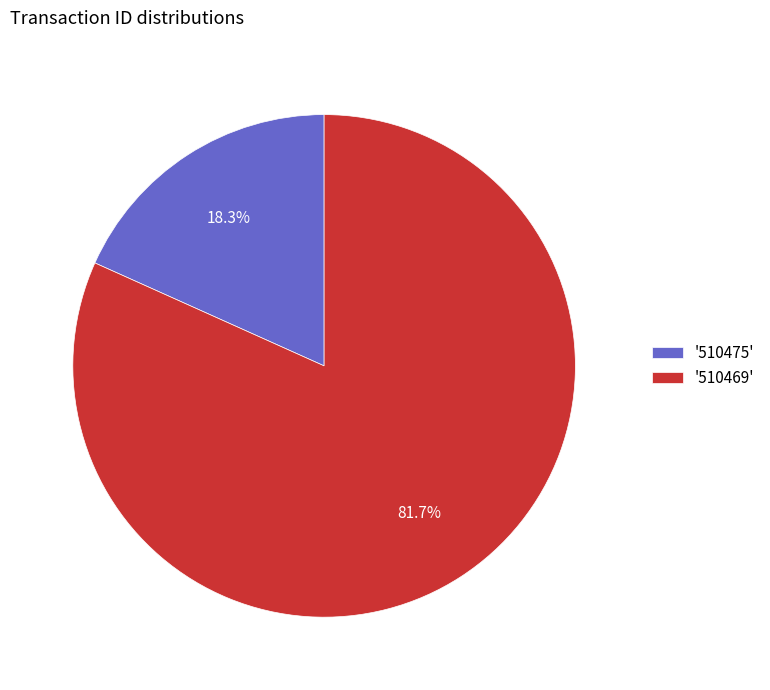

Which category has the smallest portion of the pie?

'510475'